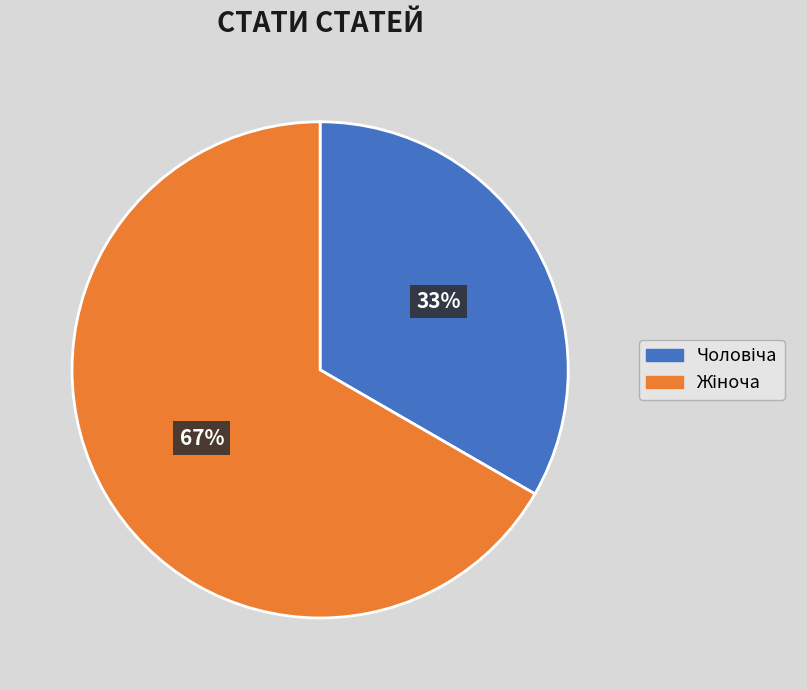

To the nearest percent, what is the average slice percentage?

50%